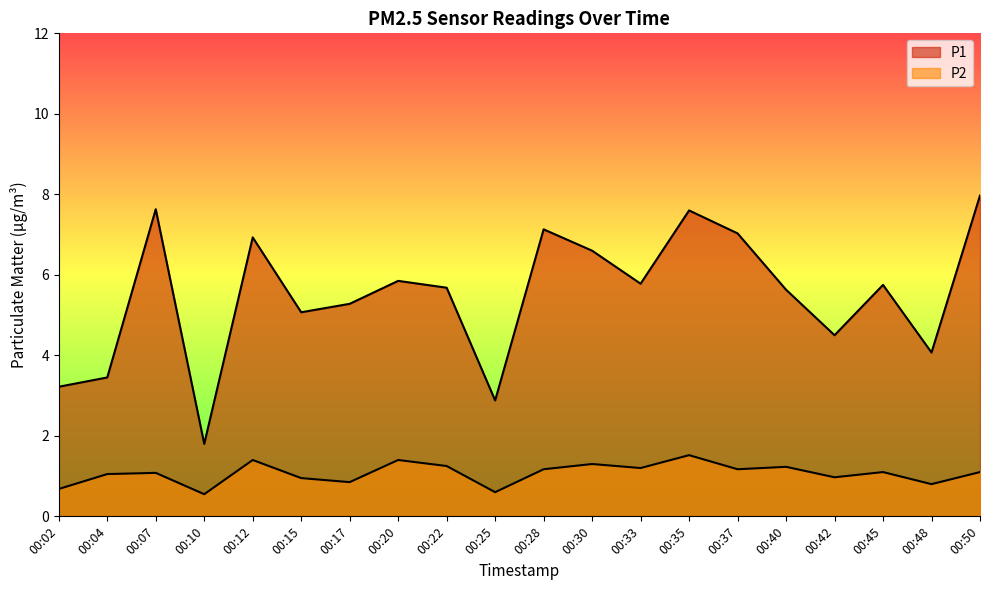

Which series has the largest range (max minus min)?

P1